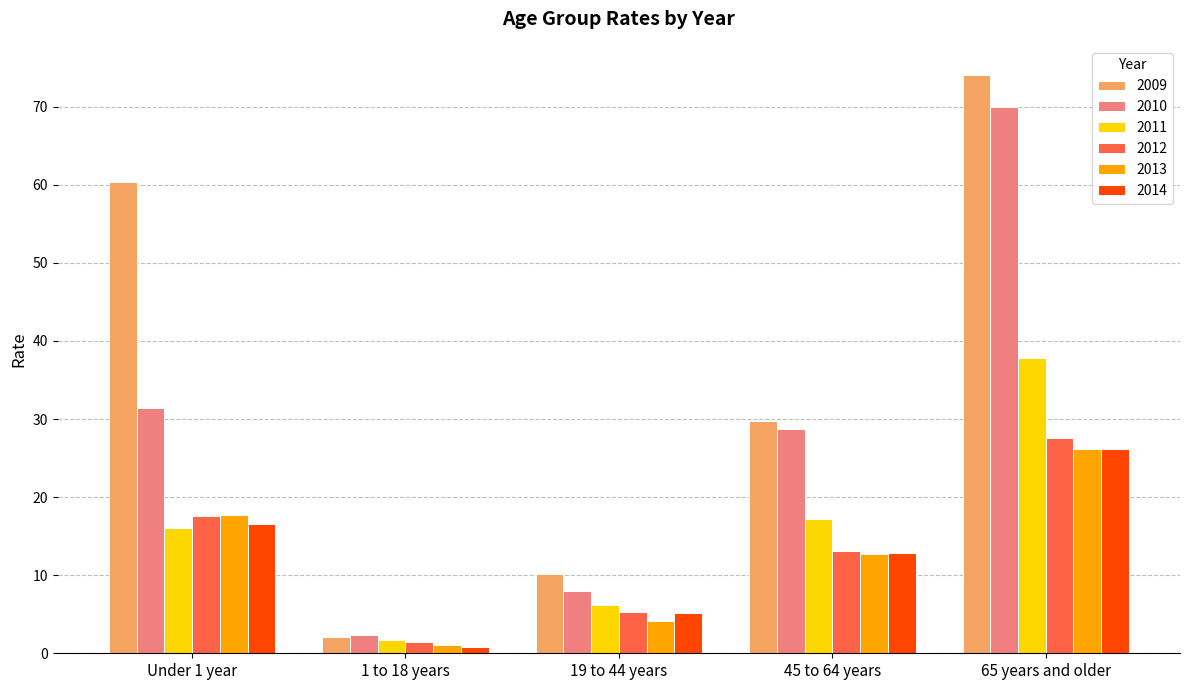

Reading left to right, extract all data points from this chart.

2009: Under 1 year=60.3	1 to 18 years=2.1	19 to 44 years=10.2	45 to 64 years=29.8	65 years and older=74.1
2010: Under 1 year=31.4	1 to 18 years=2.3	19 to 44 years=8.0	45 to 64 years=28.7	65 years and older=70.0
2011: Under 1 year=16.0	1 to 18 years=1.7	19 to 44 years=6.2	45 to 64 years=17.2	65 years and older=37.8
2012: Under 1 year=17.5	1 to 18 years=1.4	19 to 44 years=5.3	45 to 64 years=13.2	65 years and older=27.5
2013: Under 1 year=17.7	1 to 18 years=1.1	19 to 44 years=4.2	45 to 64 years=12.7	65 years and older=26.2
2014: Under 1 year=16.6	1 to 18 years=0.8	19 to 44 years=5.2	45 to 64 years=12.9	65 years and older=26.2